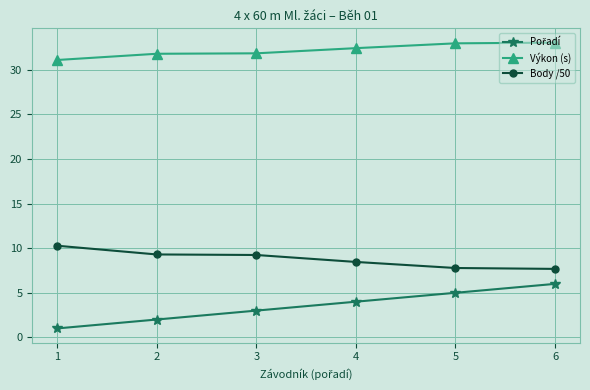

True or false: Výkon (s) has more than 1 points higher than both neighbors.

False